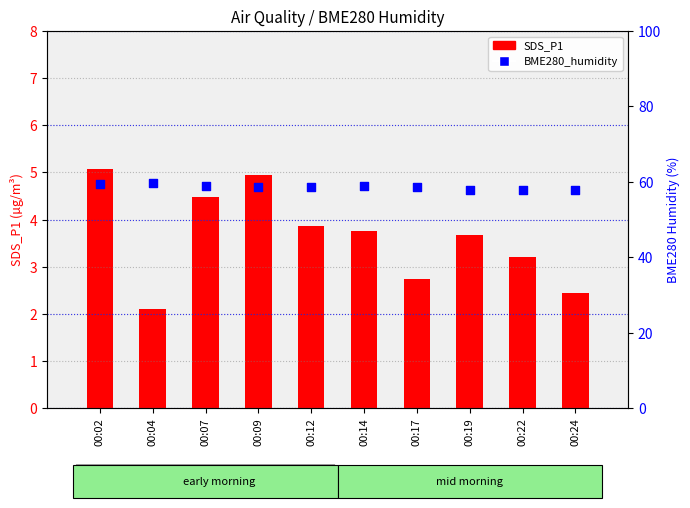

At how many categories does at least one series exceed 23?

10